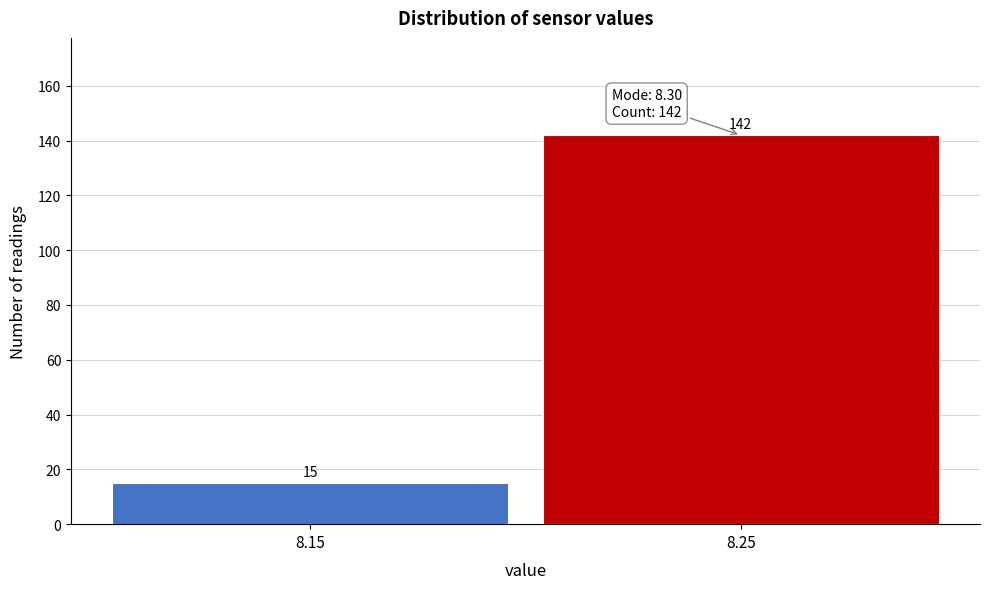

Reading right to left, transcribe all the data shown in this chart.

142	15